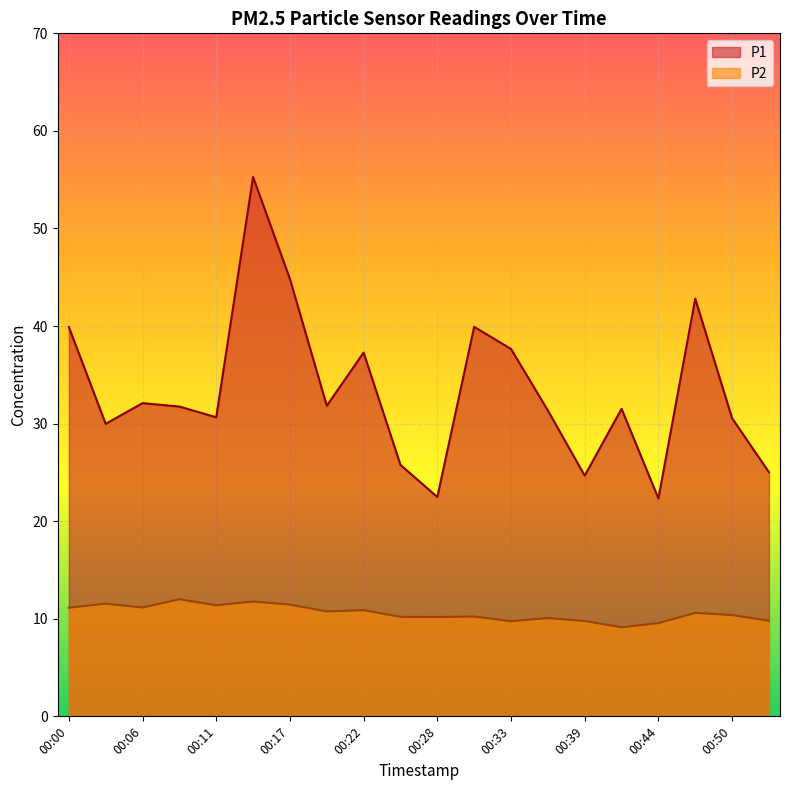

Which series changed the most between 00:22 and 00:28?

P1